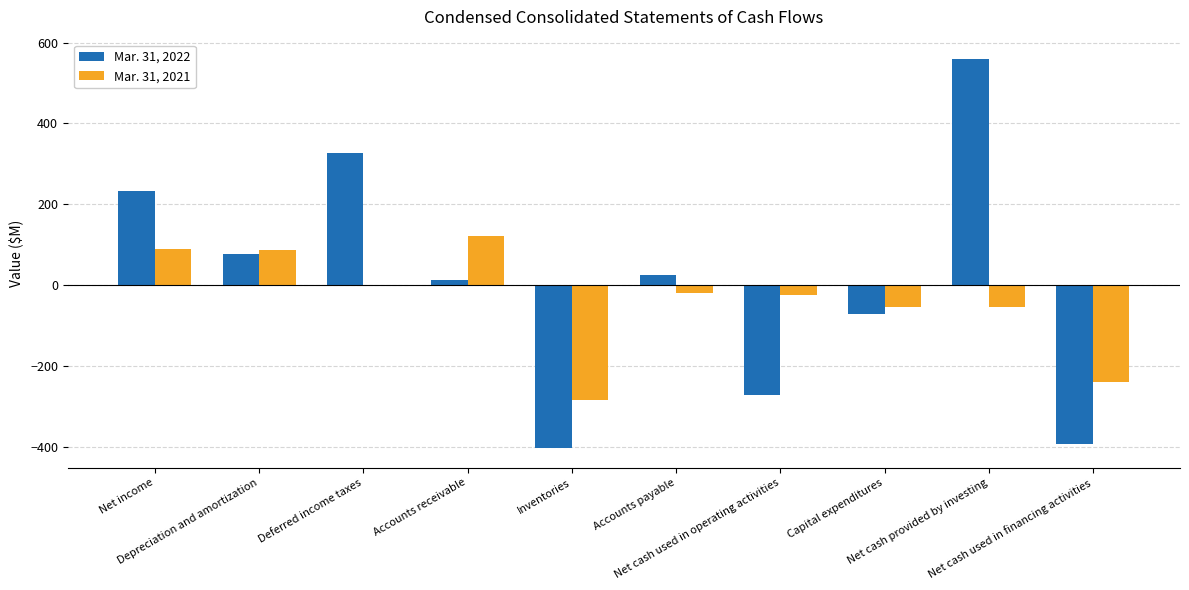

Which series changed the most between Capital expenditures and Net cash used in financing activities?

Mar. 31, 2022